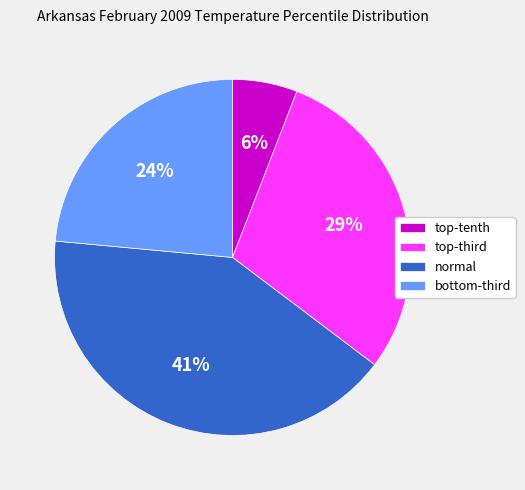

Rank the categories by value from lowest to highest.

top-tenth, bottom-third, top-third, normal